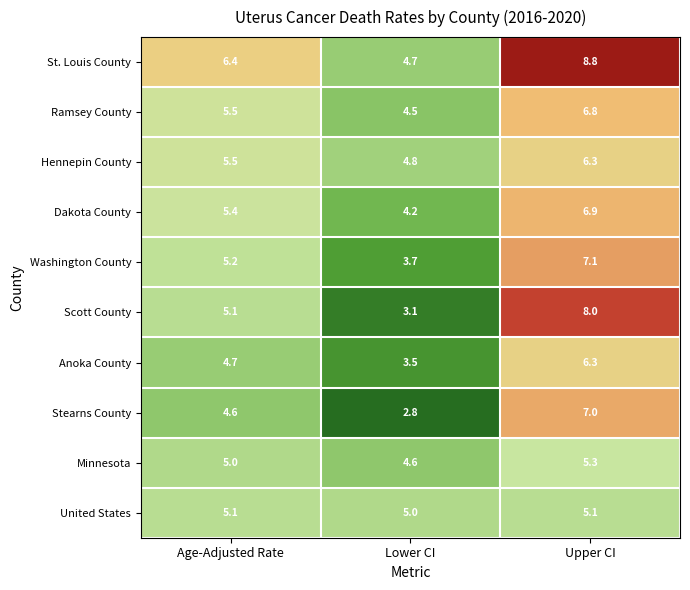

Reading right to left, list all the values displayed in this chart.

St. Louis County: Upper CI=8.8	Lower CI=4.7	Age-Adjusted Rate=6.4
Ramsey County: Upper CI=6.8	Lower CI=4.5	Age-Adjusted Rate=5.5
Hennepin County: Upper CI=6.3	Lower CI=4.8	Age-Adjusted Rate=5.5
Dakota County: Upper CI=6.9	Lower CI=4.2	Age-Adjusted Rate=5.4
Washington County: Upper CI=7.1	Lower CI=3.7	Age-Adjusted Rate=5.2
Scott County: Upper CI=8.0	Lower CI=3.1	Age-Adjusted Rate=5.1
Anoka County: Upper CI=6.3	Lower CI=3.5	Age-Adjusted Rate=4.7
Stearns County: Upper CI=7.0	Lower CI=2.8	Age-Adjusted Rate=4.6
Minnesota: Upper CI=5.3	Lower CI=4.6	Age-Adjusted Rate=5.0
United States: Upper CI=5.1	Lower CI=5.0	Age-Adjusted Rate=5.1